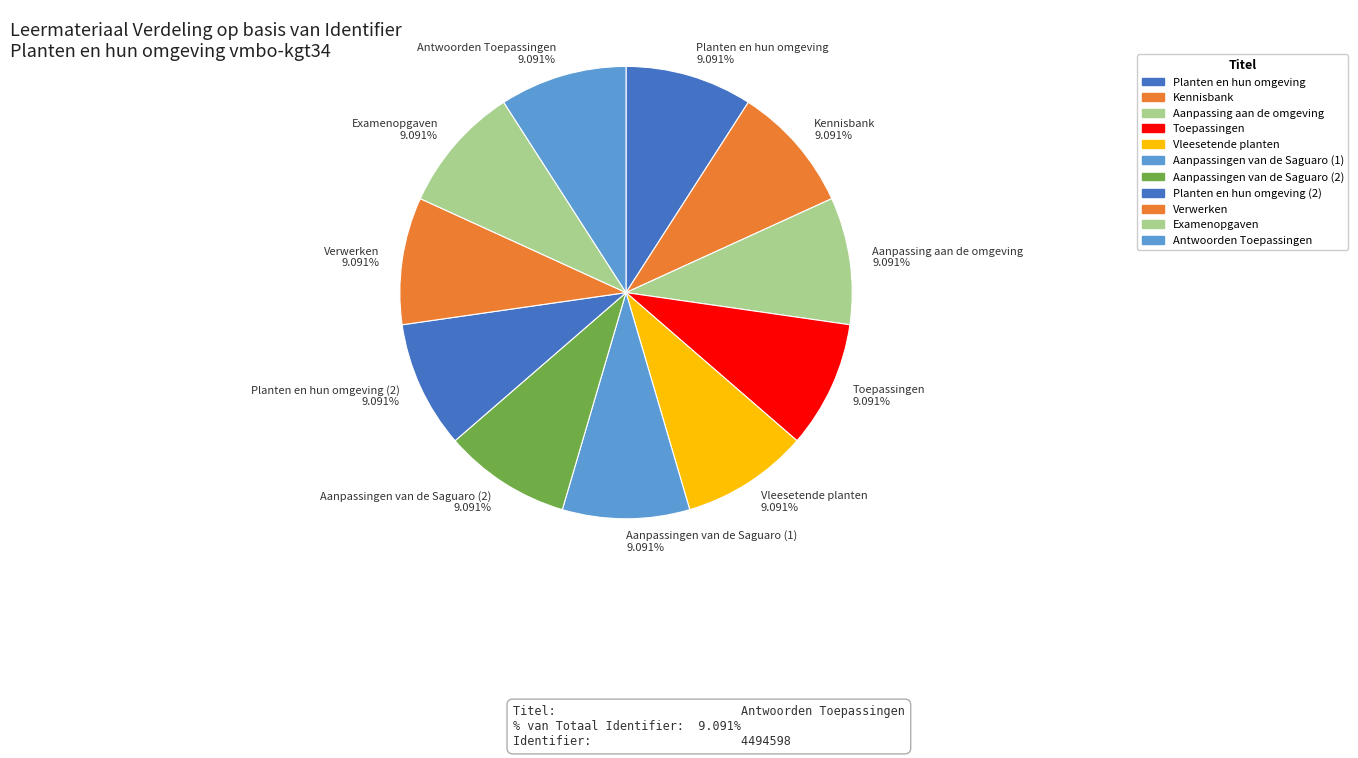

Is the sum of Antwoorden Toepassingen 9.091% and Planten en hun omgeving 9.091% greater than half?

No